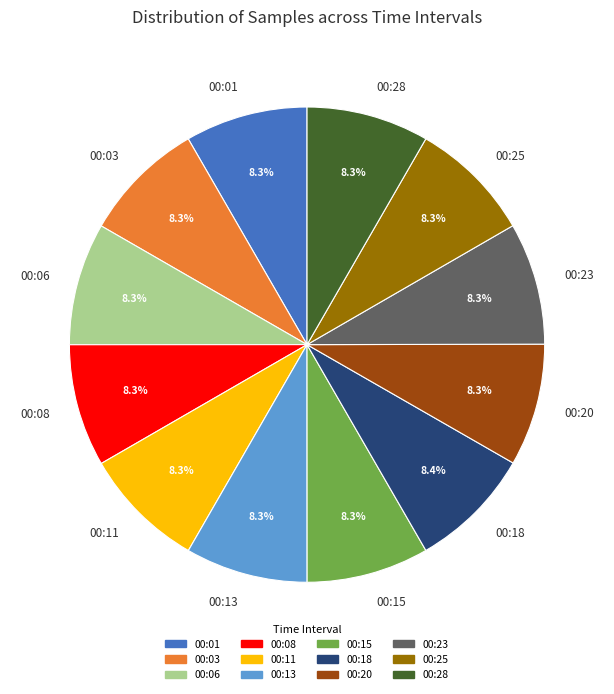

What is the ratio of the value at 00:11 to the value at 00:28?

1.0